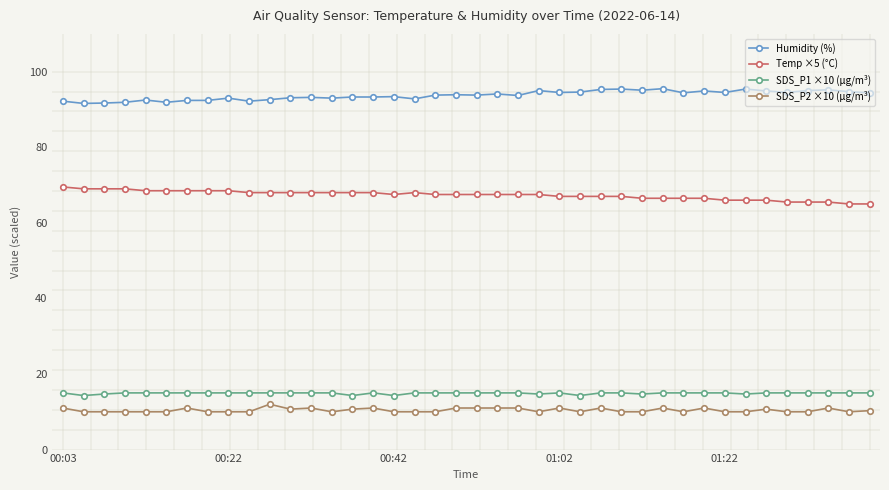

How many data points does each series have?

40